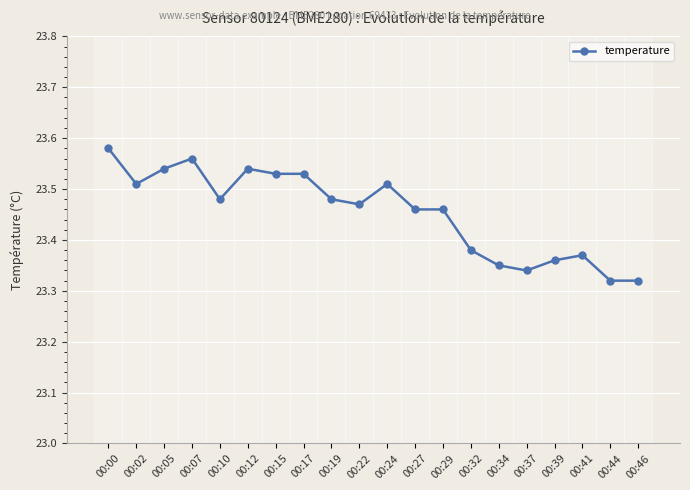

How many lines are shown in the chart?

1